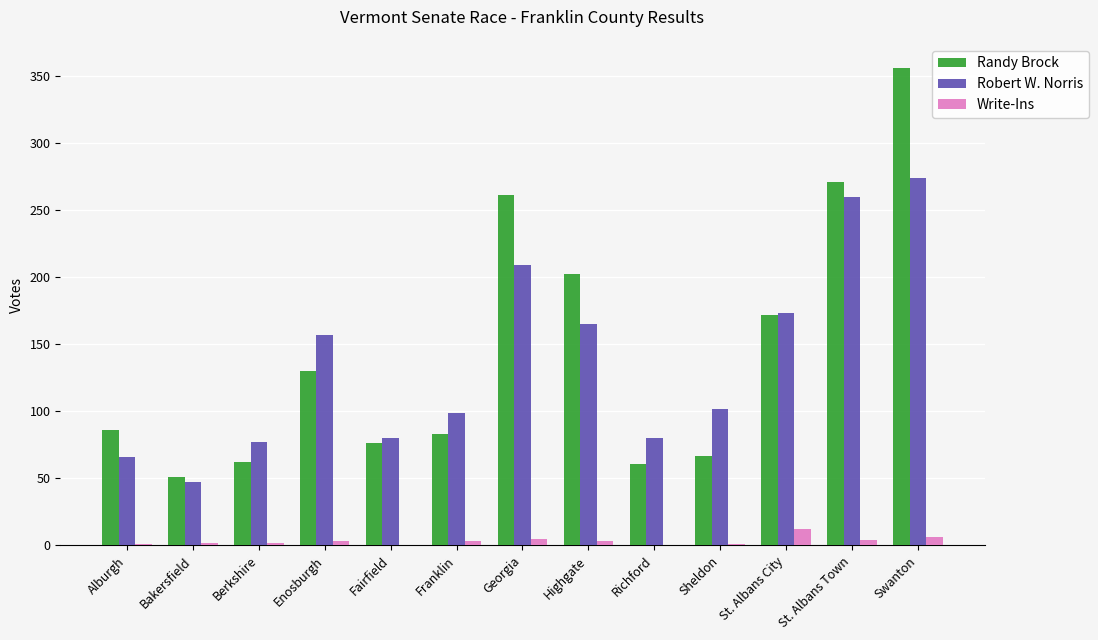

Between Sheldon and Swanton, which series saw the biggest shift?

Randy Brock